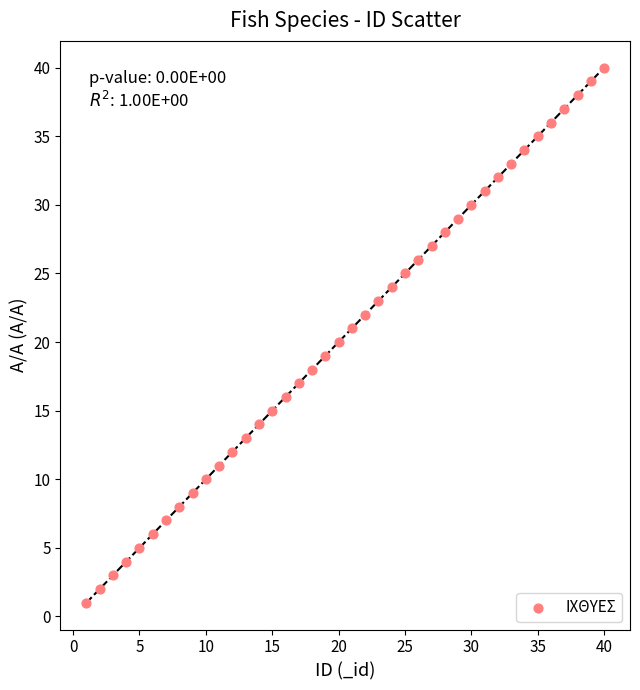

How many points are shown in the scatter plot?

40